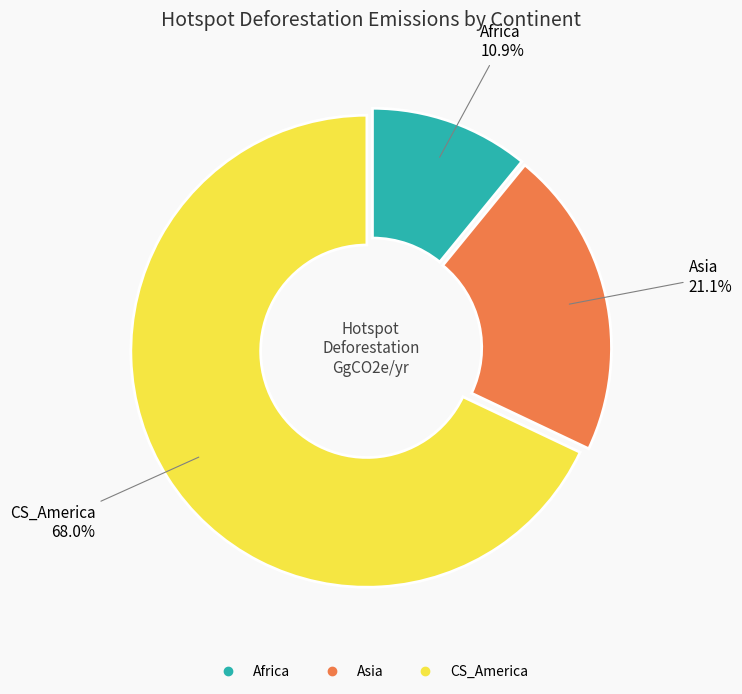

What is the total percentage of Africa and CS_America?

78.9%